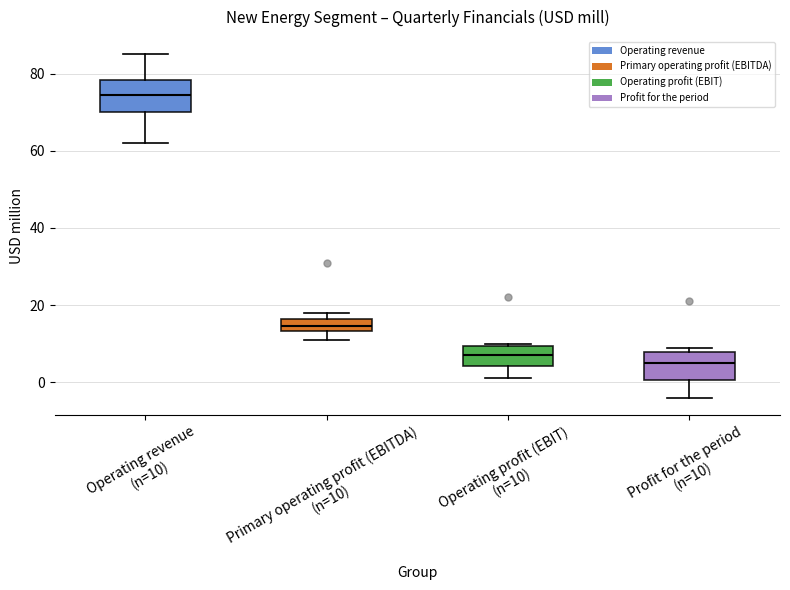

Which box has the highest median line?

Operating revenue (n=10)